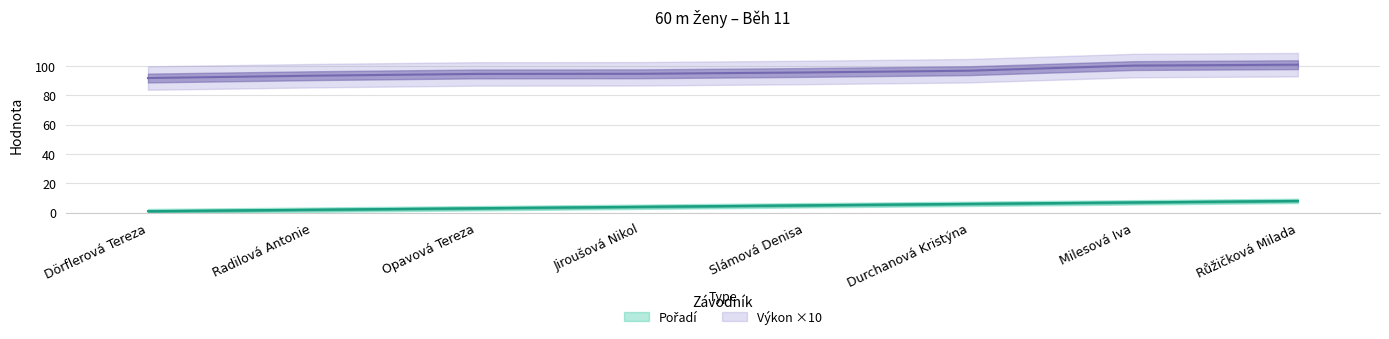

Rank the series by their maximum value, from highest to lowest.

Výkon, Pořadí